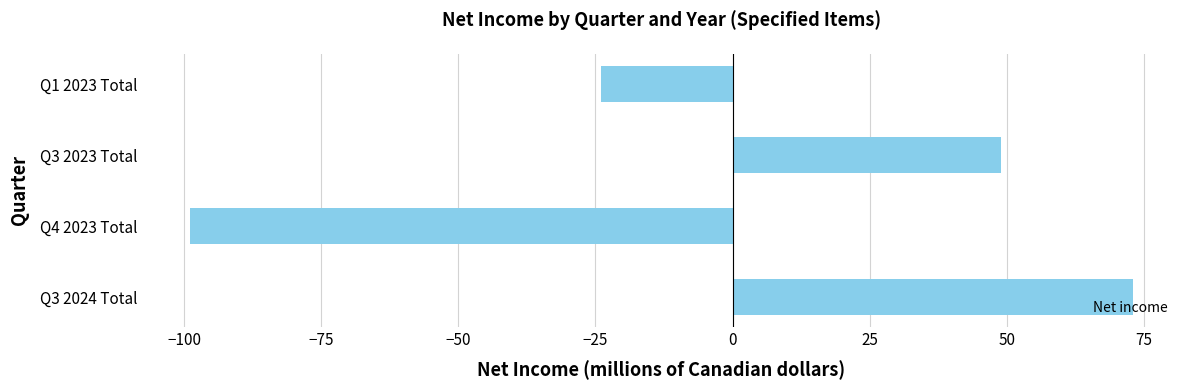

Count the number of categories in the chart.

4